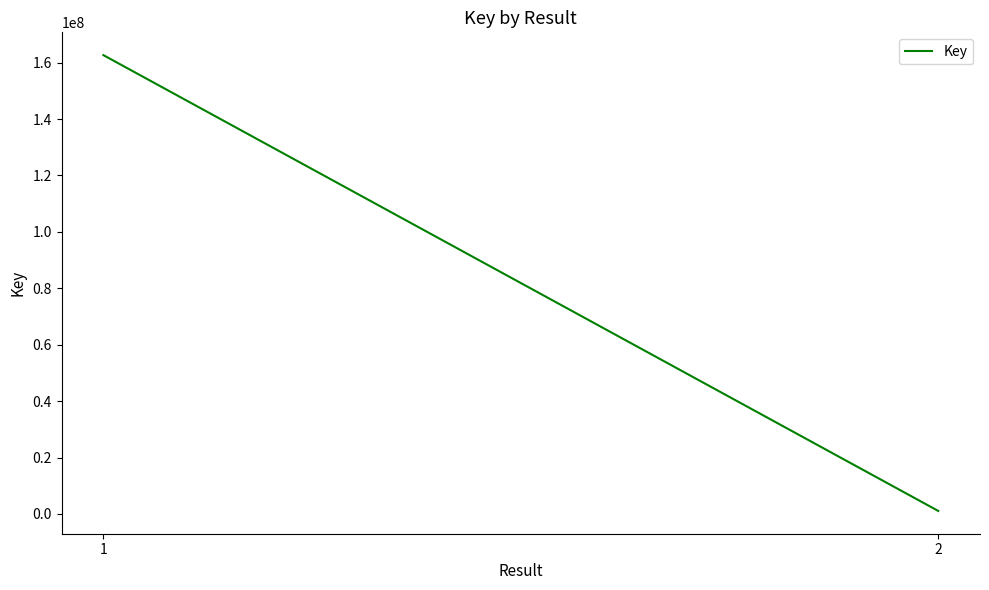

Does the chart display data point markers on the line(s)?

No